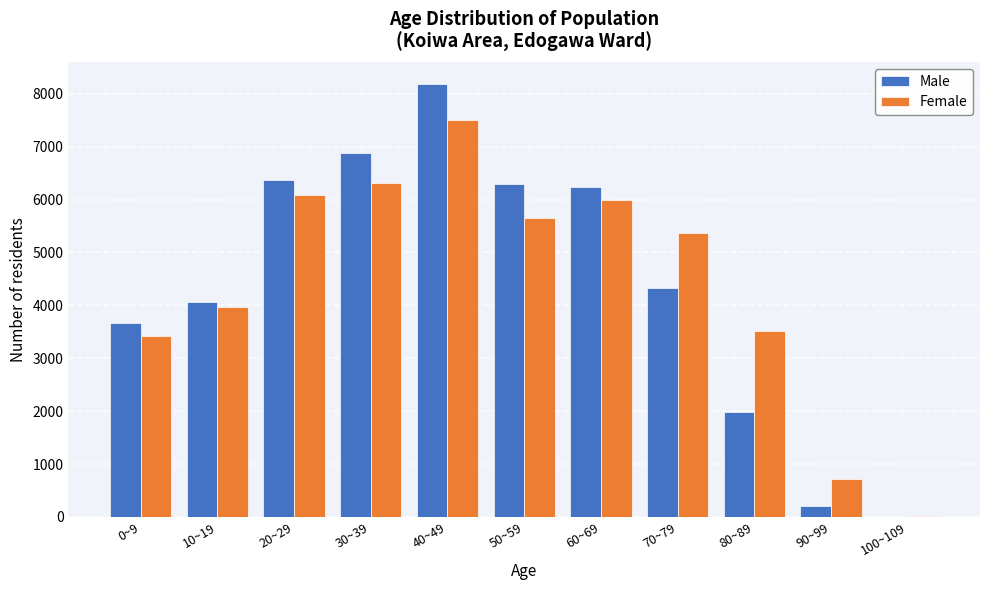

Reading right to left, list all the values displayed in this chart.

Male: 100~109=2	90~99=215	80~89=1984	70~79=4326	60~69=6243	50~59=6299	40~49=8191	30~39=6882	20~29=6362	10~19=4060	0~9=3662
Female: 100~109=25	90~99=715	80~89=3517	70~79=5371	60~69=6001	50~59=5645	40~49=7500	30~39=6315	20~29=6092	10~19=3978	0~9=3427